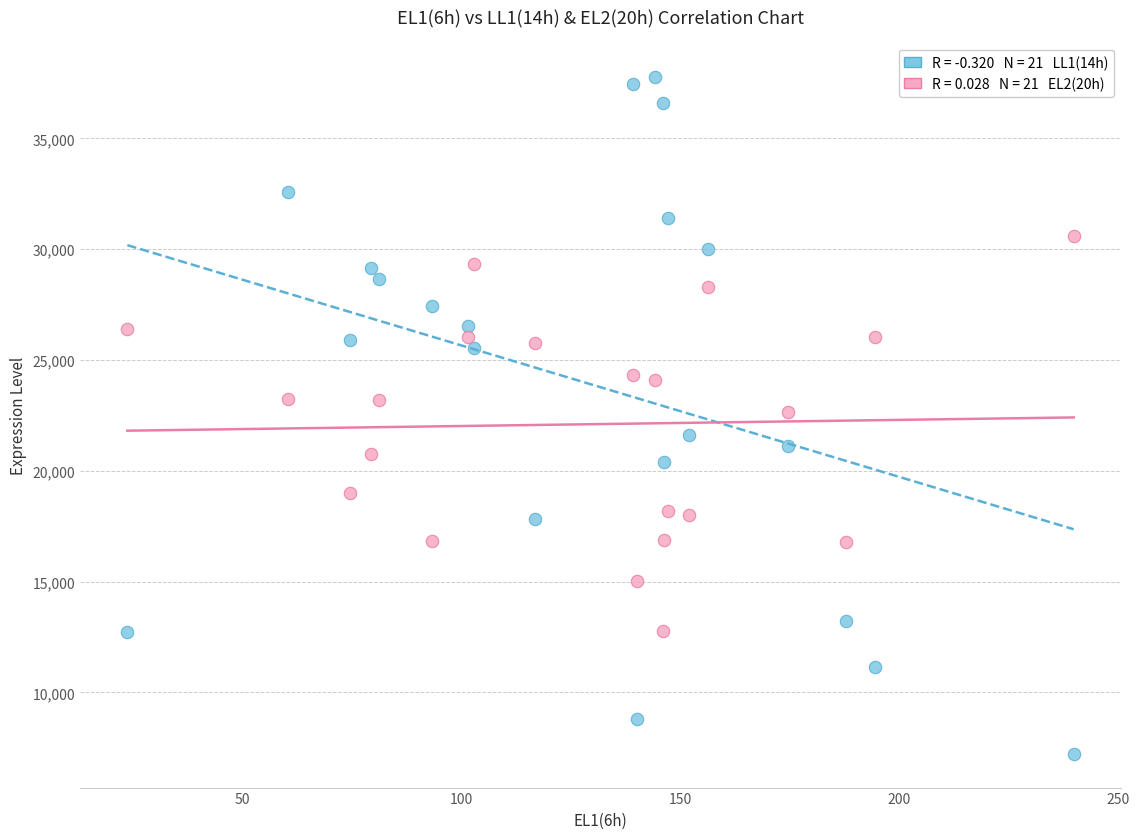

Across all data points, what is the range of X values (max minus min)?

216.3